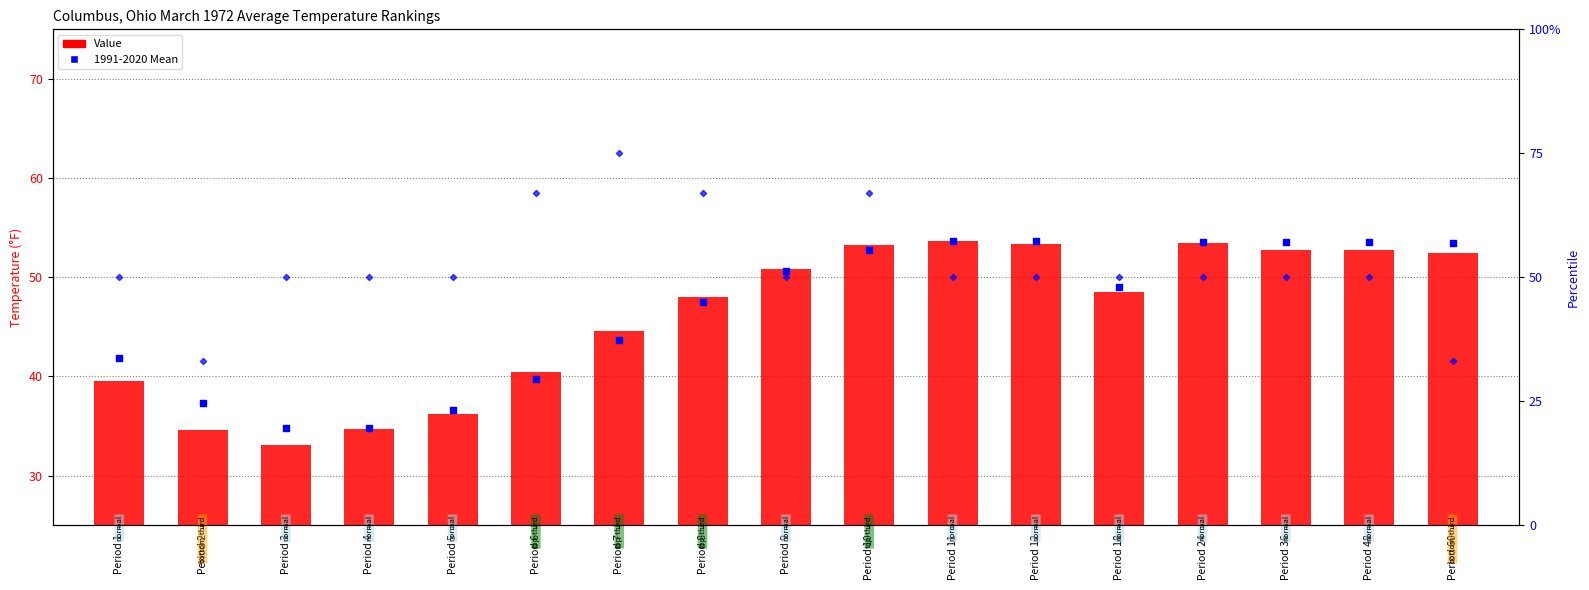

Is the value of Value at Period 8 greater than the value of Percentile at Period 10?

No